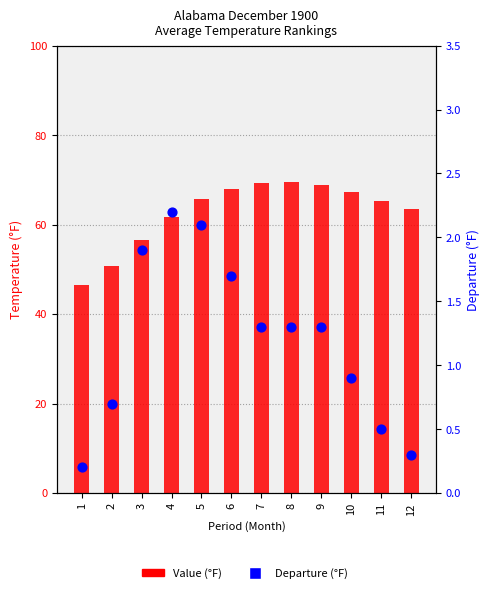

At which category is the sum across all series the highest?

8